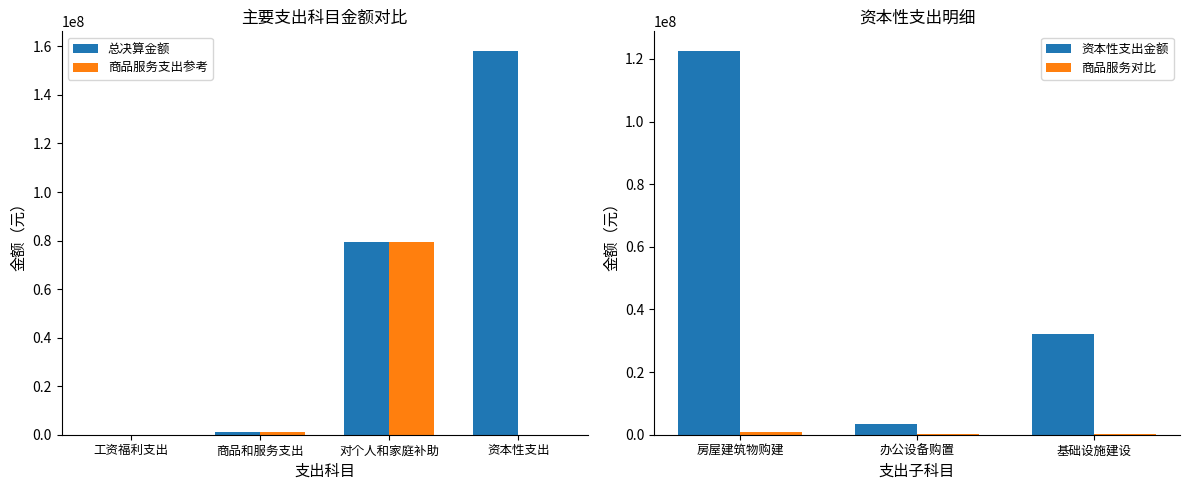

What value does the 商品服务支出参考 series have at 对个人和家庭补助?

79435484.5